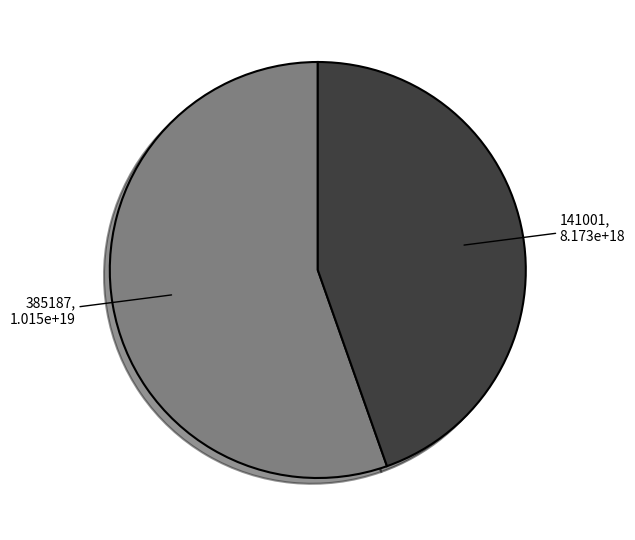

Which has a higher value, 141001 or 385187?

385187